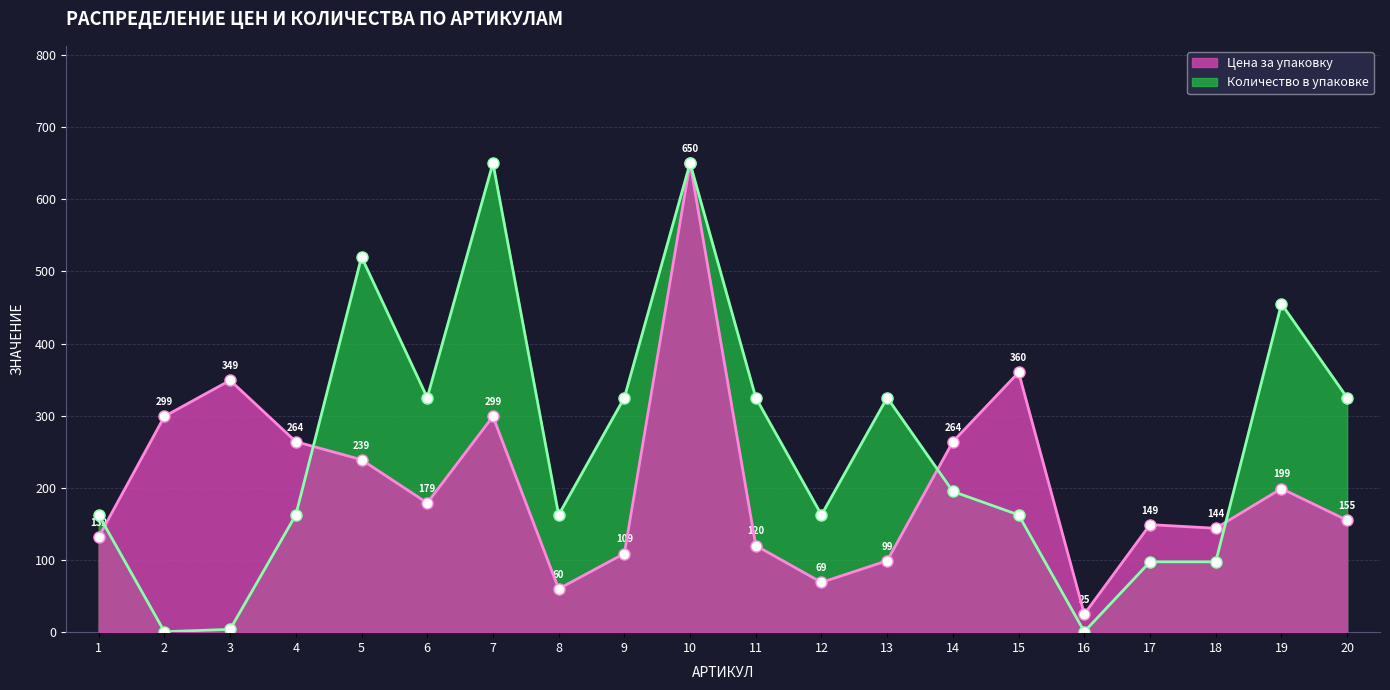

Is the value of Цена за упаковку at 14 greater than the value of Количество в упаковке at 6?

No